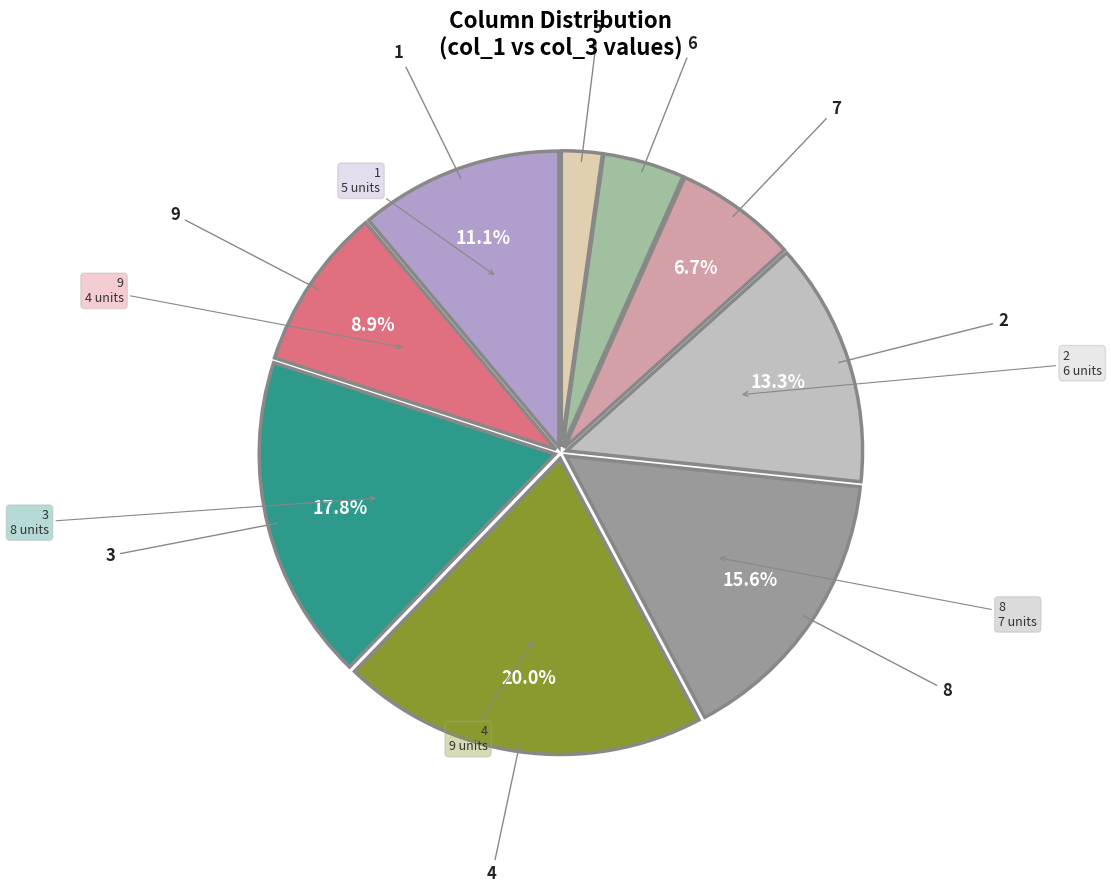

Which category has the smallest portion of the pie?

5